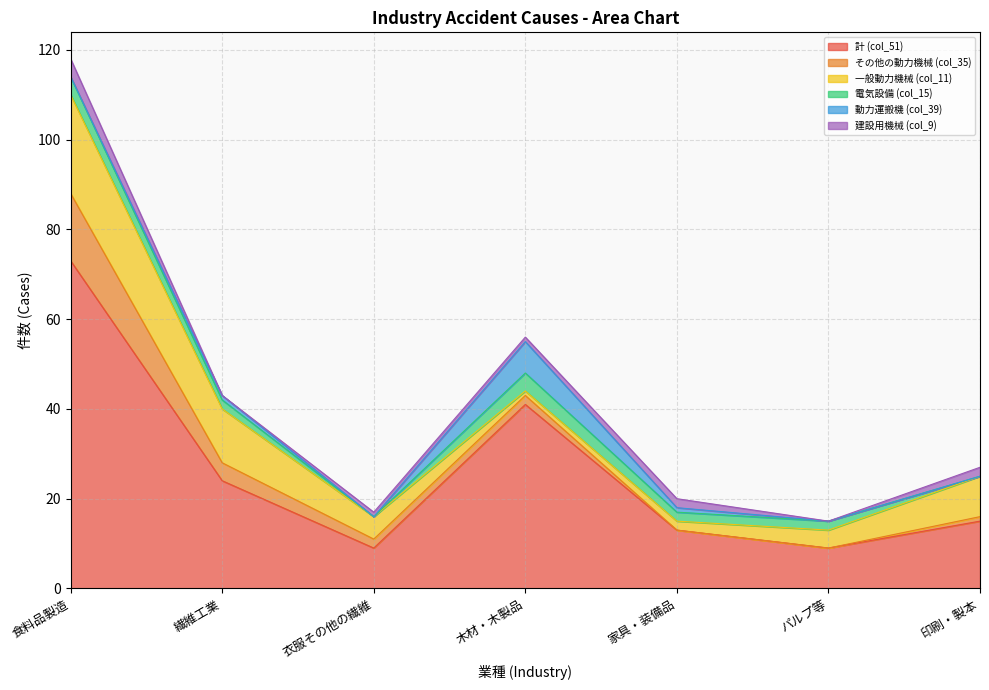

Where is 動力運搬機 (col_39) nearest to the value 3?

繊維工業